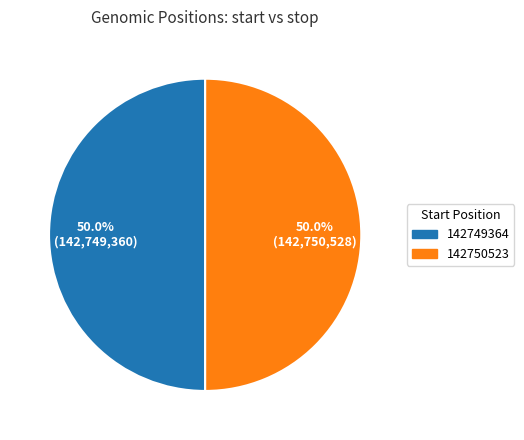

Is the sum of 142749364 and 142750523 greater than half?

Yes